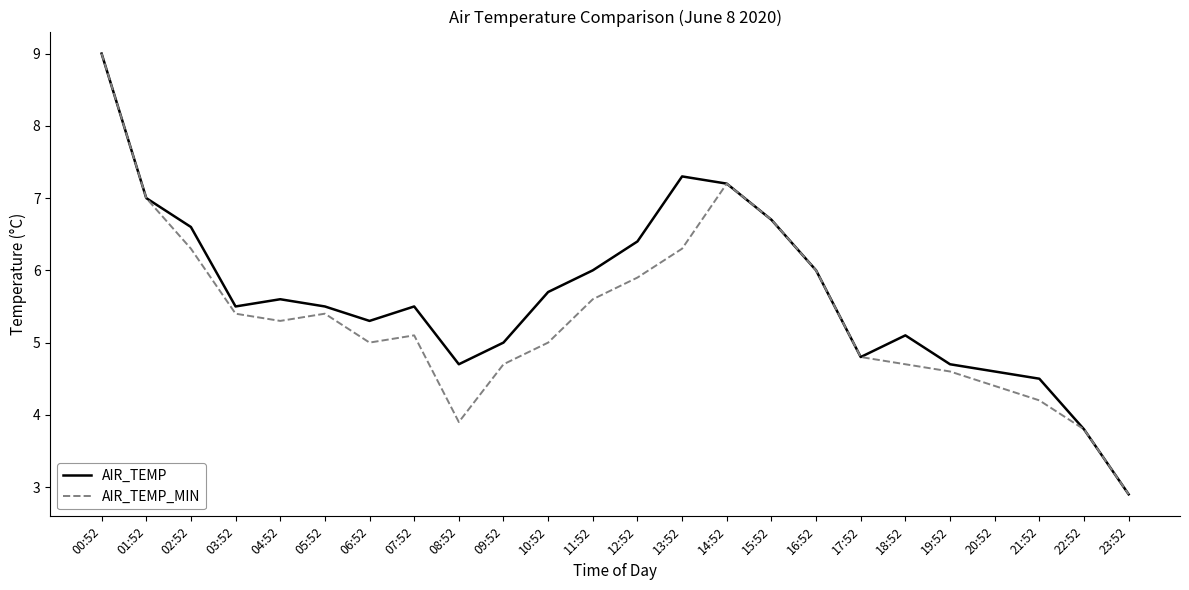

What is the maximum value shown in the chart?

9.0